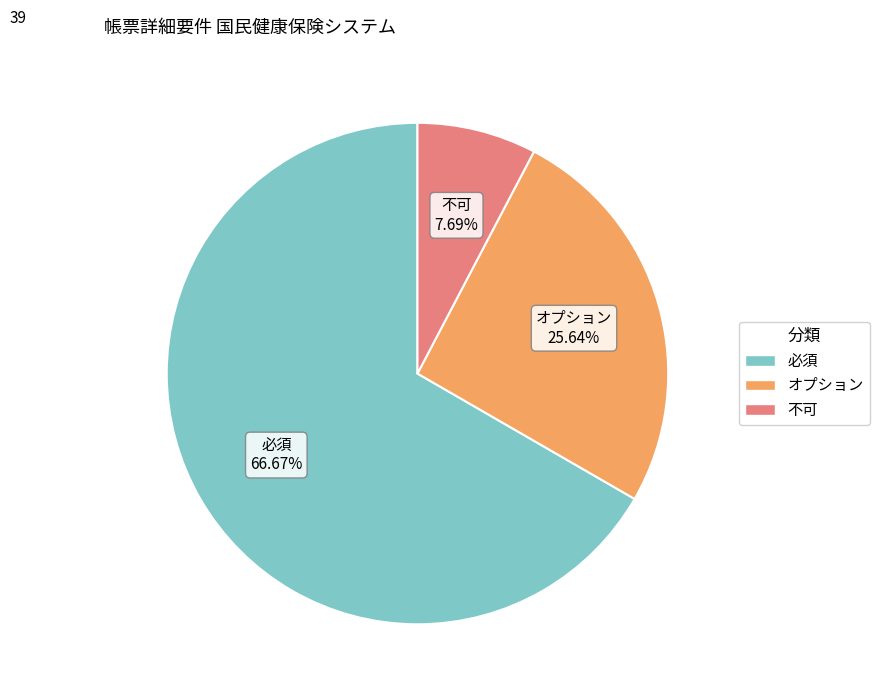

True or false: 不可 accounts for 8% of the total.

True